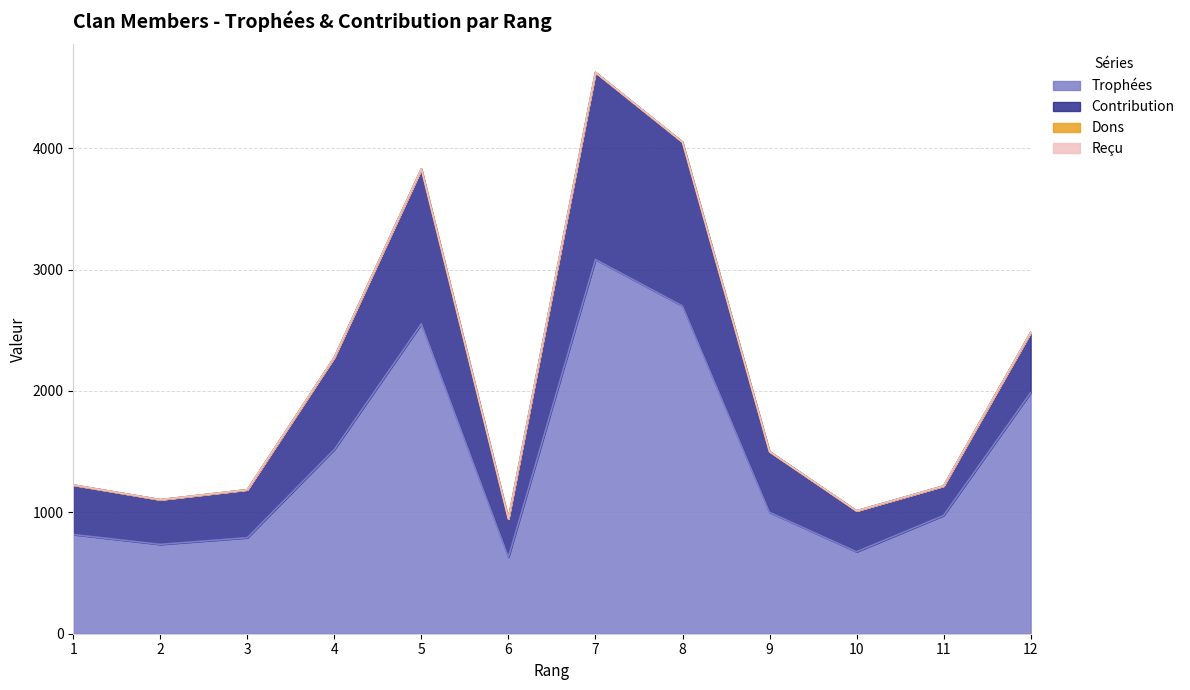

The value of Contribution at 8 is 1350. True or false?

True